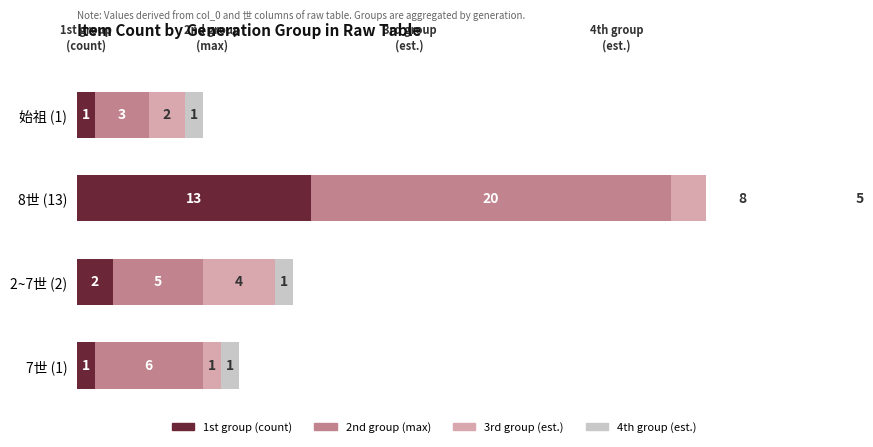

What is the value of the Group A bar at the 3rd from the left?

2